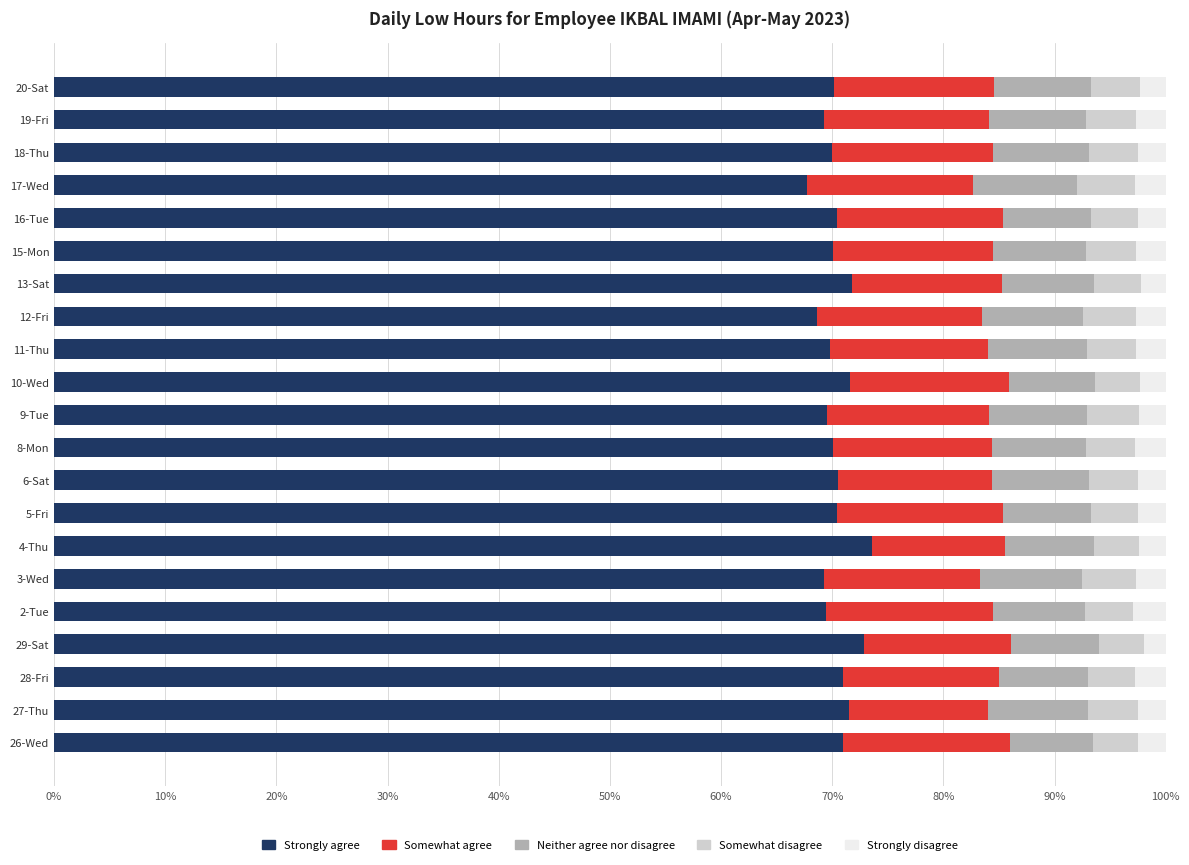

The Strongly agree series shows 69.9 at 18-Thu. True or false?

True